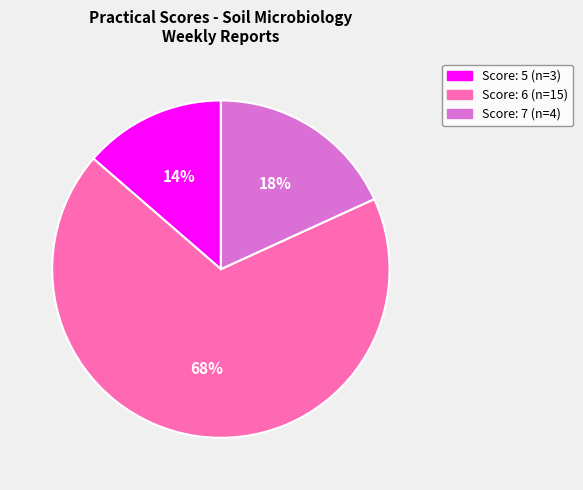

How many segments does this pie chart have?

3